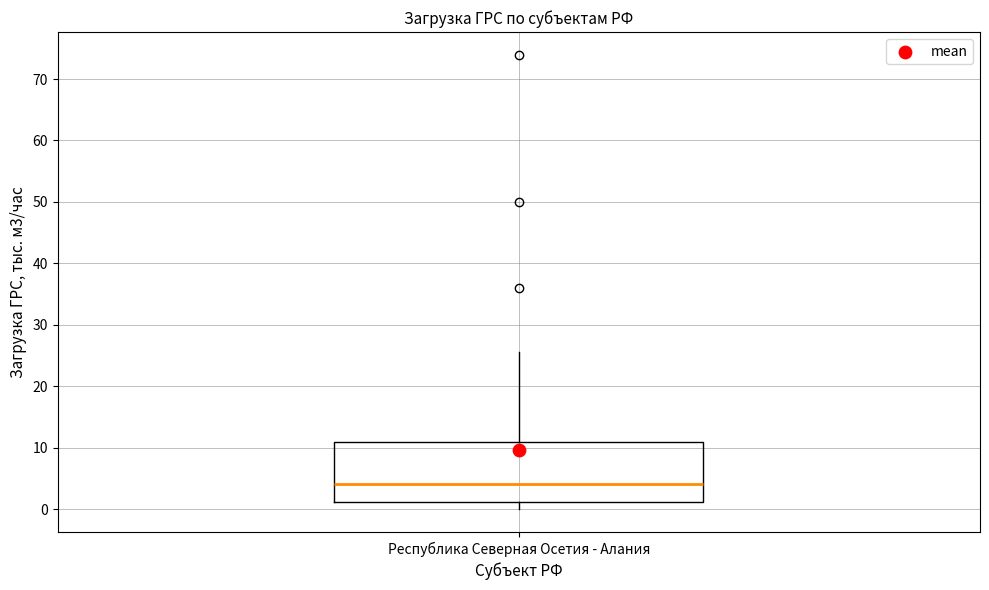

Where is the lower edge of the box for Республика Северная Осетия - Алания on the y-axis? The values are not printed on the chart, so give them approximately, as read against the axis.

1